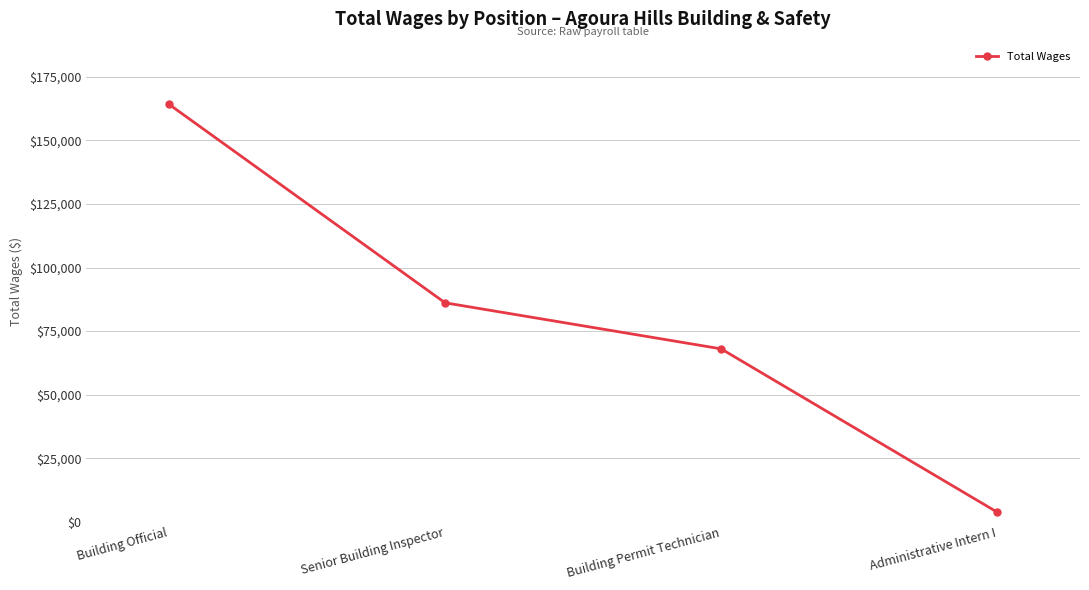

What is the difference between the maximum and second lowest values?

96162